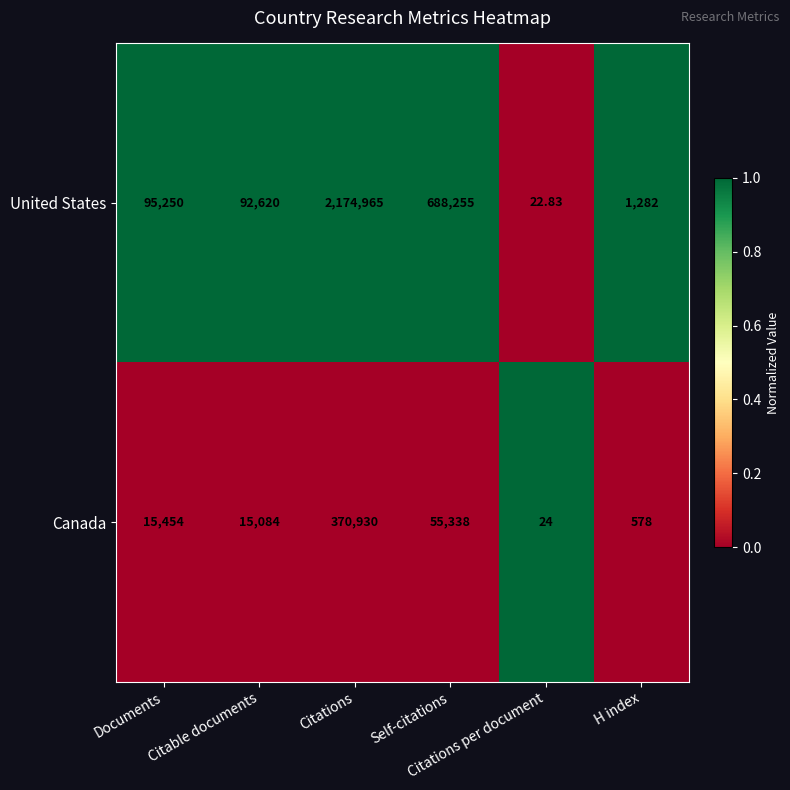

Which series changed the most between Self-citations and H index?

United States